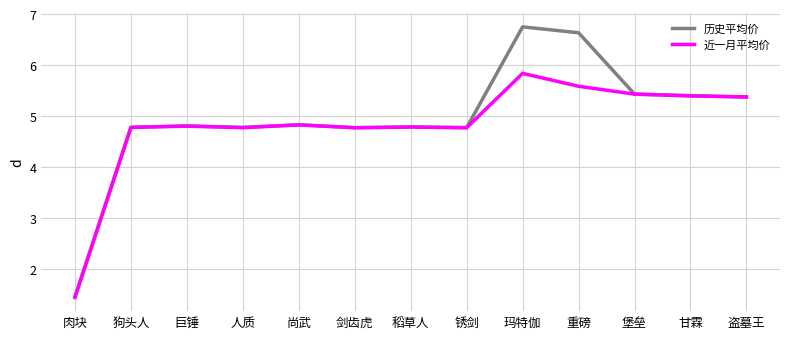

What is the difference between the second highest and minimum values in the 历史平均价 series?

5.2